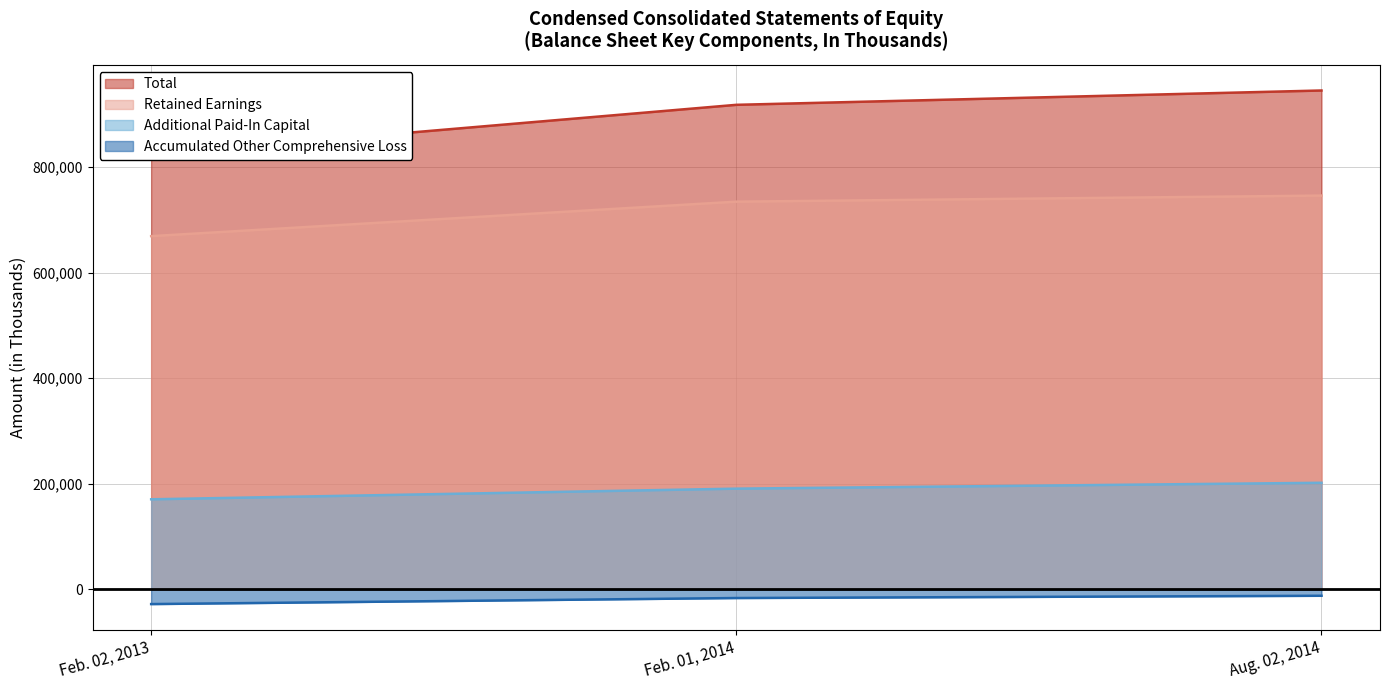

What is the sum of the Accumulated Other Comprehensive Loss values at Feb. 01, 2014 and Feb. 02, 2013?

-45008